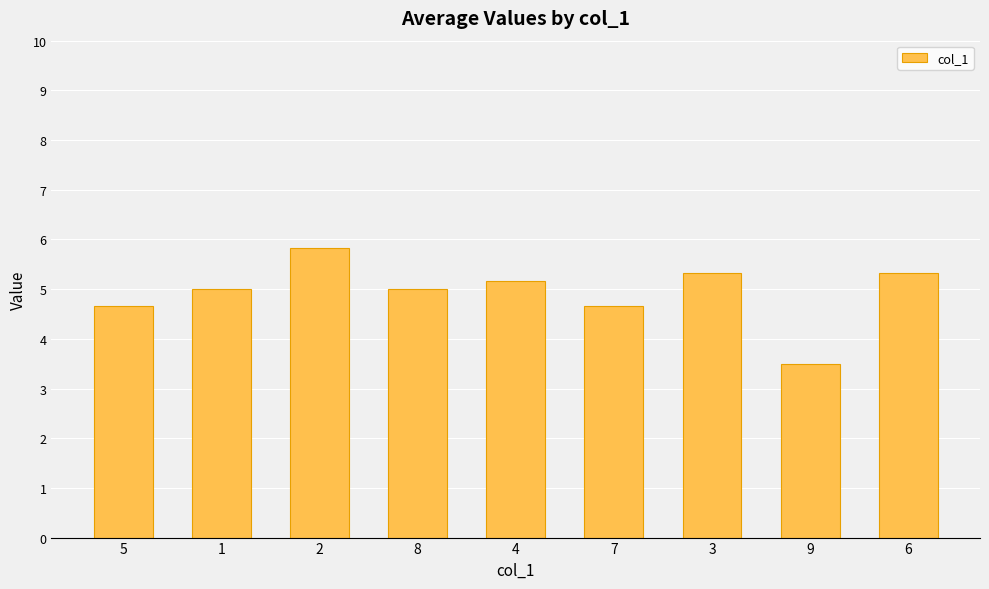

How many distinct data groups are displayed?

1